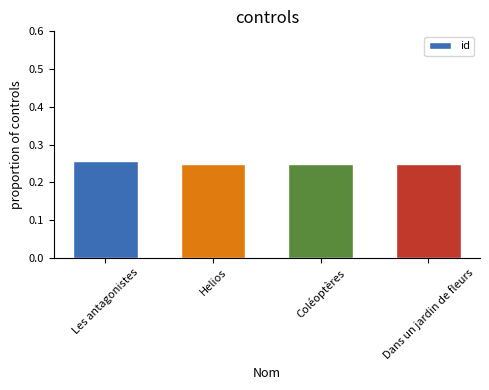

What position from the right is Helios?

3